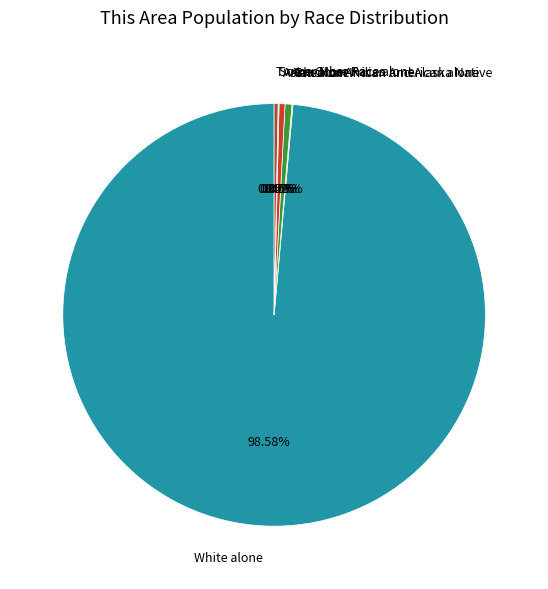

Between American Indian and Alaska Native and White alone, which is larger?

White alone